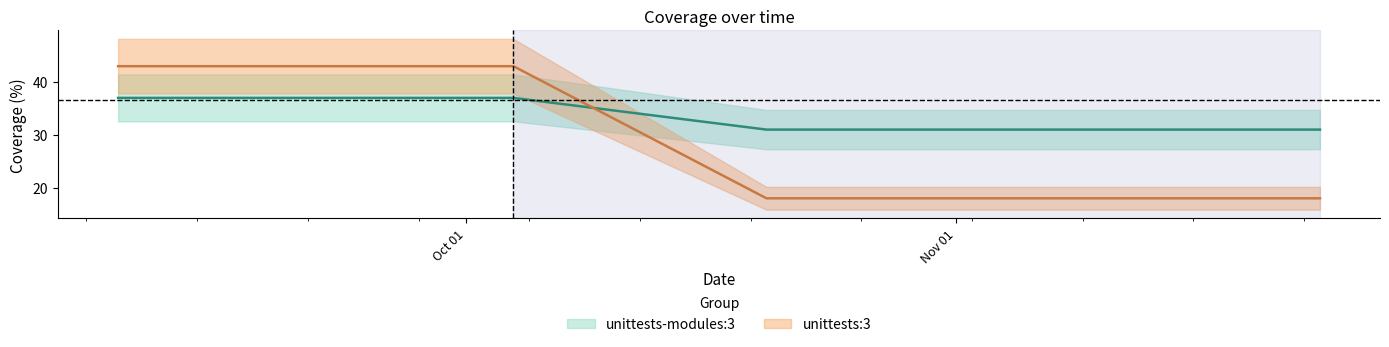

Reading left to right, what are all the values shown in this chart?

unittests-modules:3: 2021-11-24=31	2021-10-20=31	2021-10-04=37	2021-10-01=37	2021-09-25=37	2021-09-23=37	2021-09-14=37	2021-09-13=37	2021-09-09=37
unittests:3: 2021-11-24=18	2021-10-20=18	2021-10-04=43	2021-10-01=43	2021-09-25=43	2021-09-23=43	2021-09-14=43	2021-09-13=43	2021-09-09=43